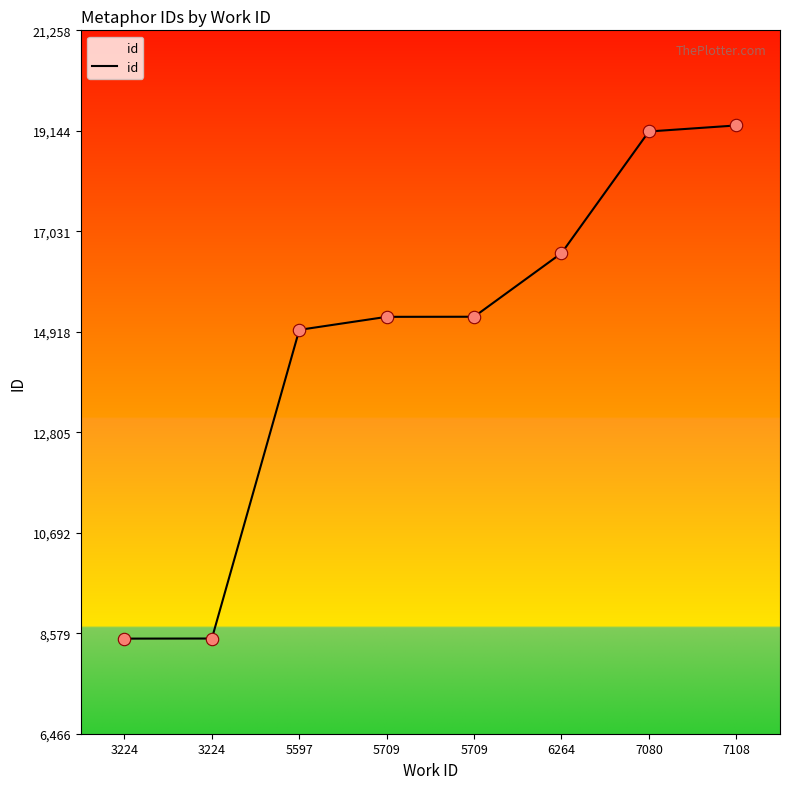

What is the change in value from 5709 to 7080?

+3898